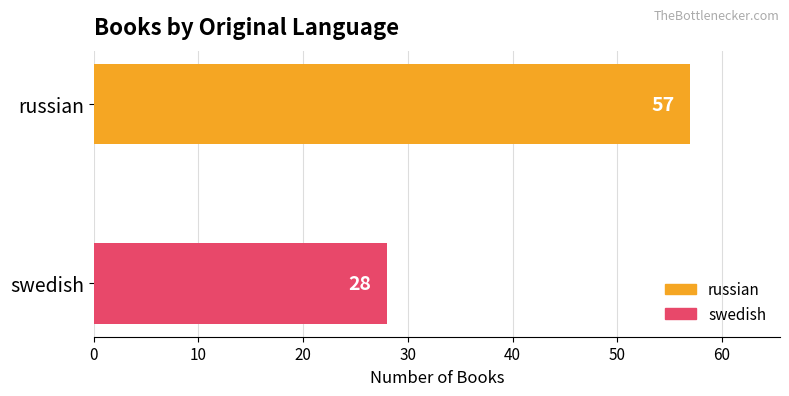

Is it true that the value at russian is 57?

True